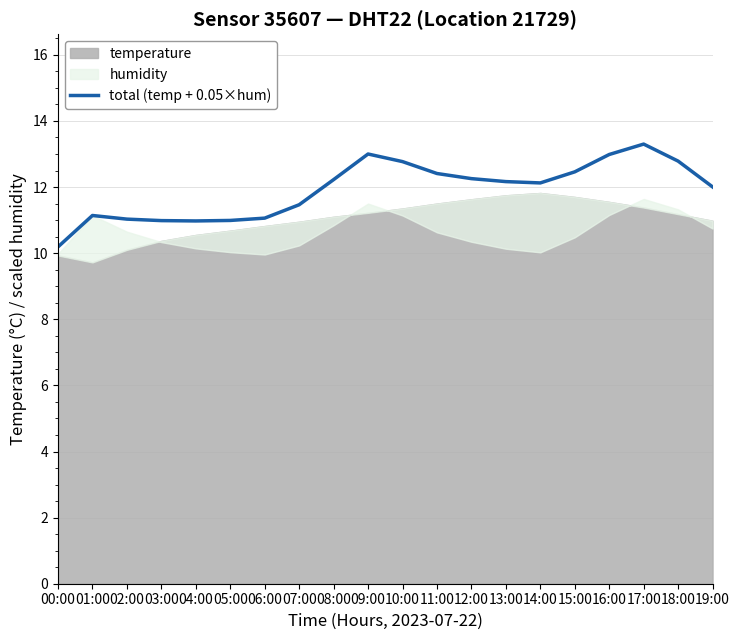

What is the difference between the values at 06:00 and 05:00?

0.1